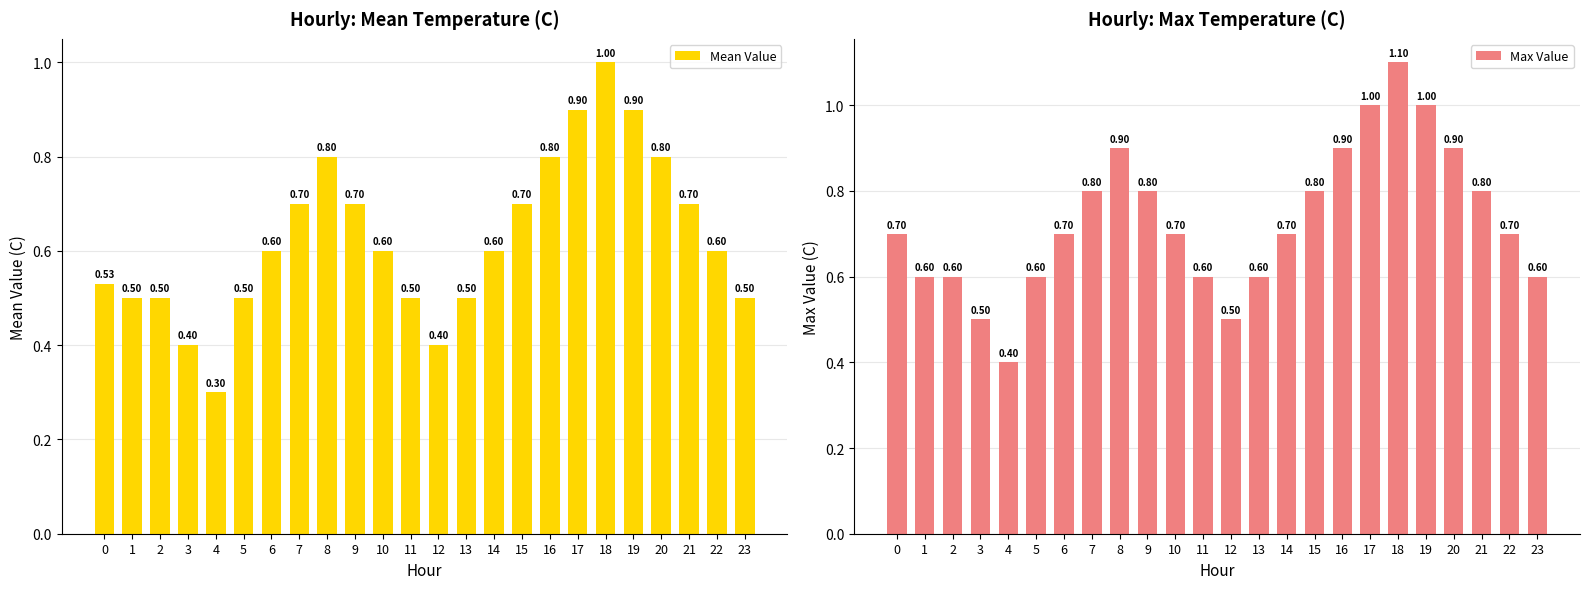

What is the difference between the second highest and minimum values in the Max Value series?

0.6